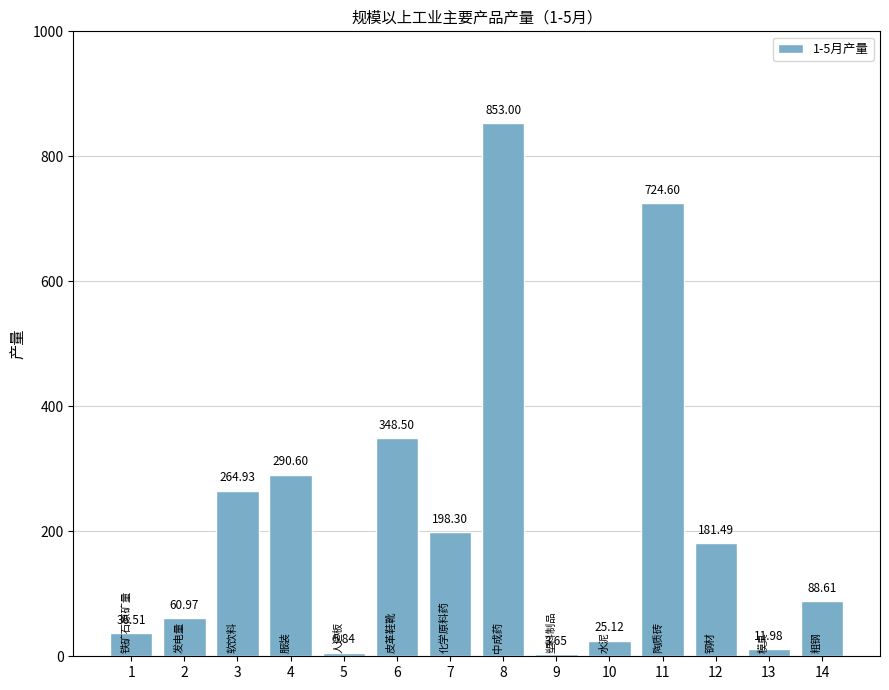

At which label is the value closest to 428?

6